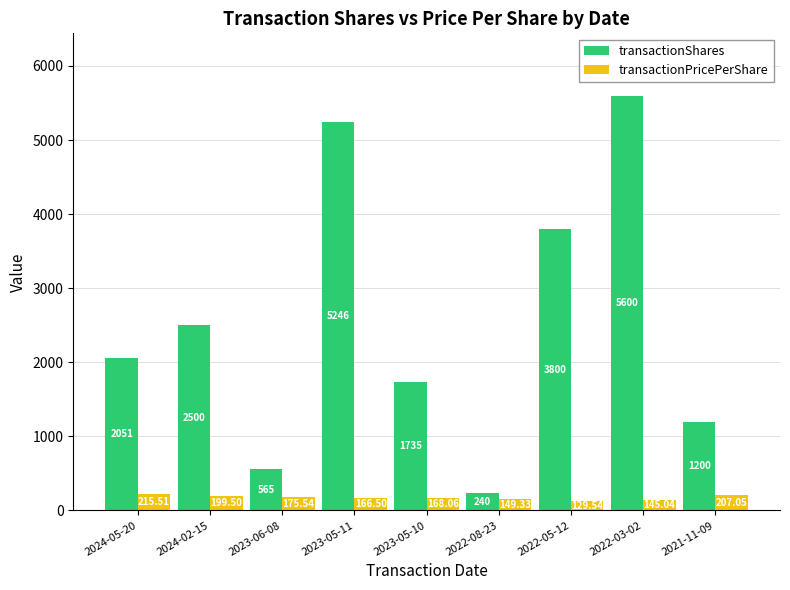

How many bars are there in total?

18